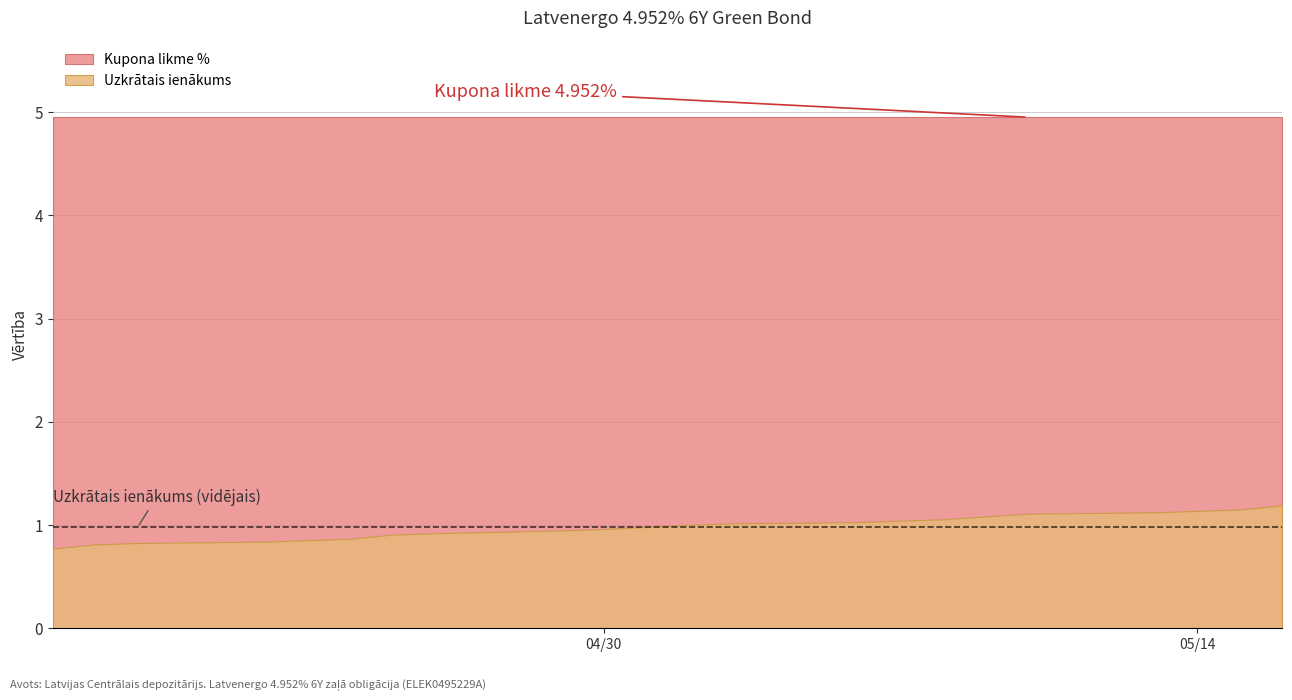

Between 2024-04-26 and 2024-04-17, which series saw the biggest shift?

Uzkrātais ienākums